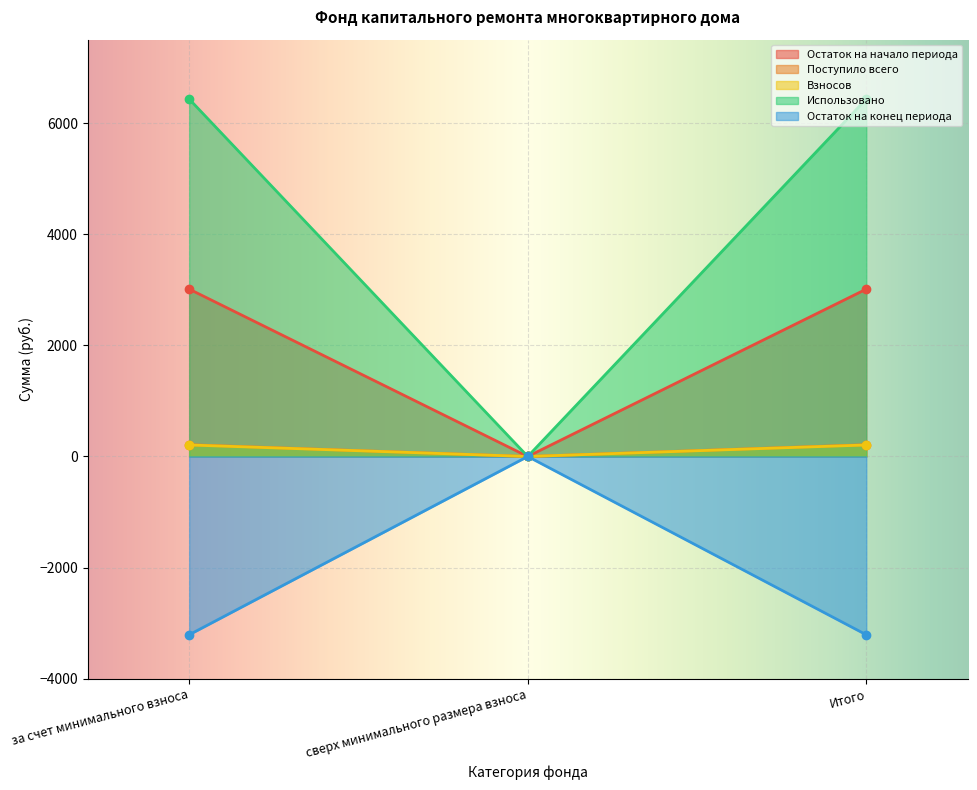

Is it true that Взносов equals 0.0 at сверх минимального размера взноса?

True